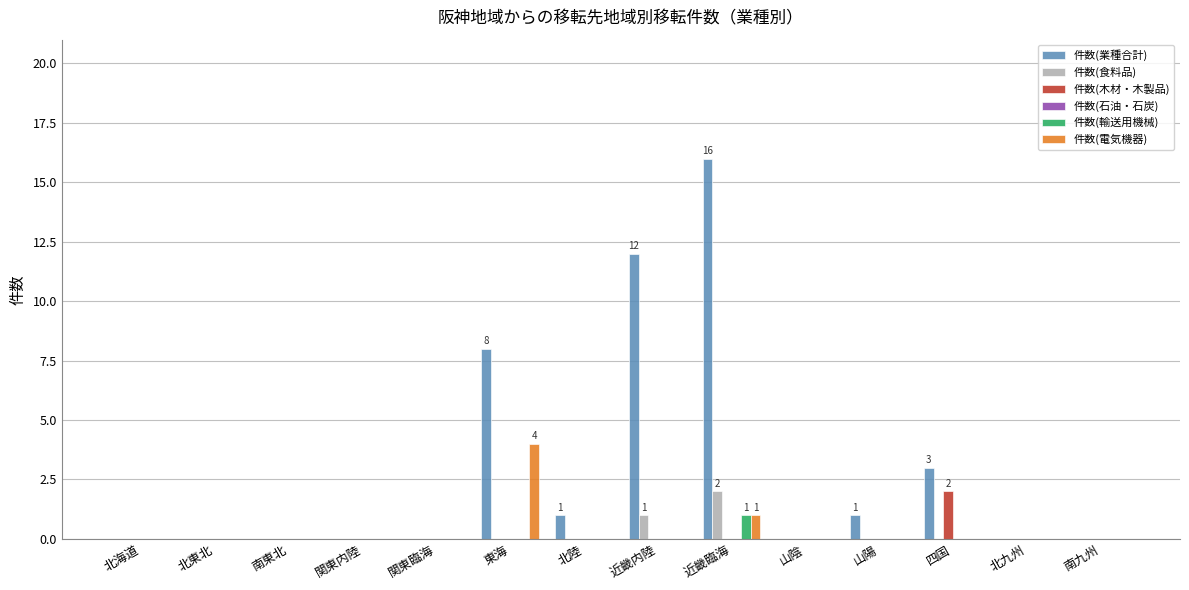

The 件数(木材・木製品) series shows 1 at 東海. True or false?

False